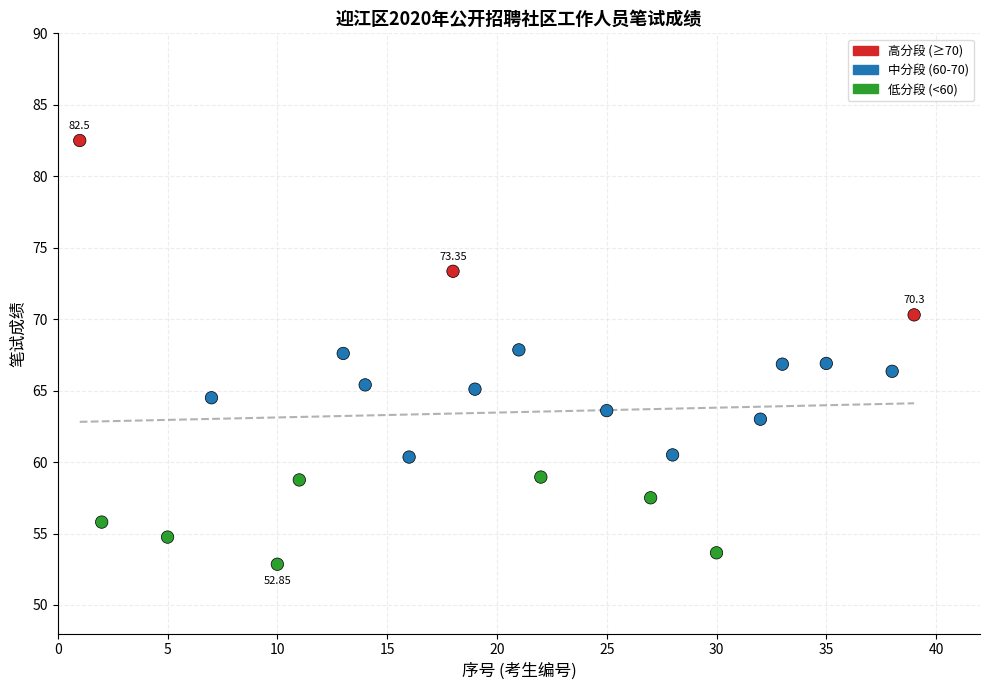

What is the range of X values (max minus min)?

38.0